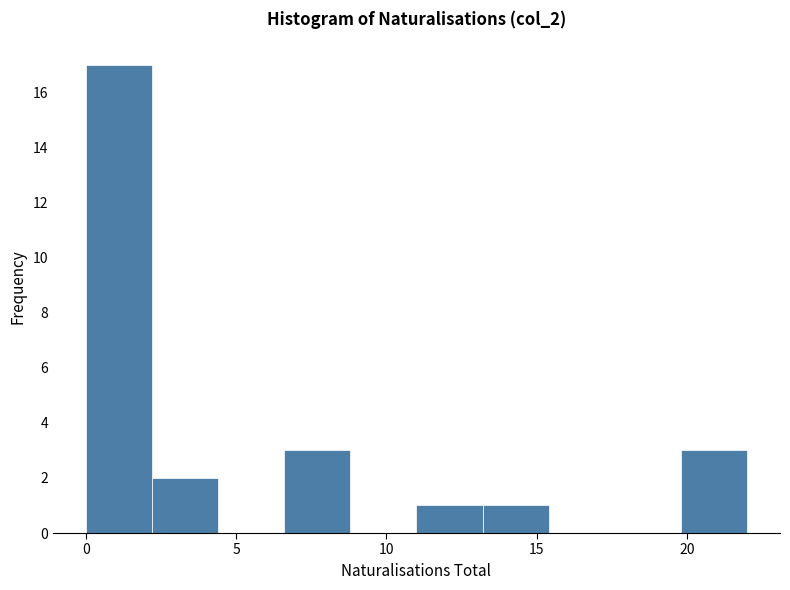

Reading left to right, list every bar in this chart as the range it spans on the x-axis followed by its height. Neither the bar edges nor the heights are printed on the chart, so give them approximately, as read against the axes.

0.0 to 2.2: 17
2.2 to 4.4: 2
4.4 to 6.6: 0
6.6 to 8.8: 3
8.8 to 11.0: 0
11.0 to 13.2: 1
13.2 to 15.4: 1
15.4 to 17.6: 0
17.6 to 19.8: 0
19.8 to 22.0: 3